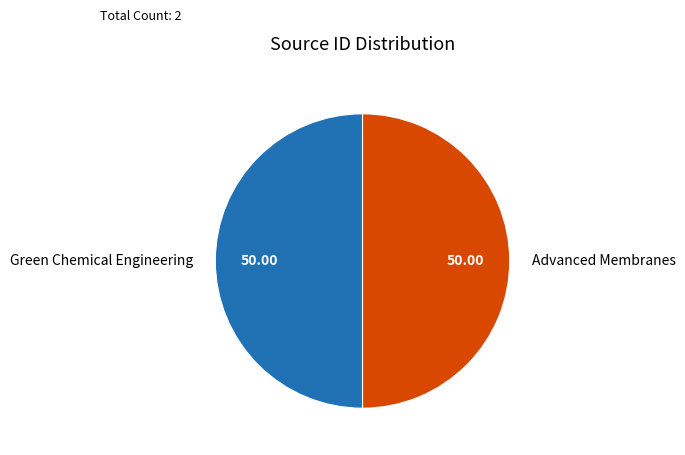

Do Advanced Membranes and Green Chemical Engineering together represent more than half of the pie?

Yes